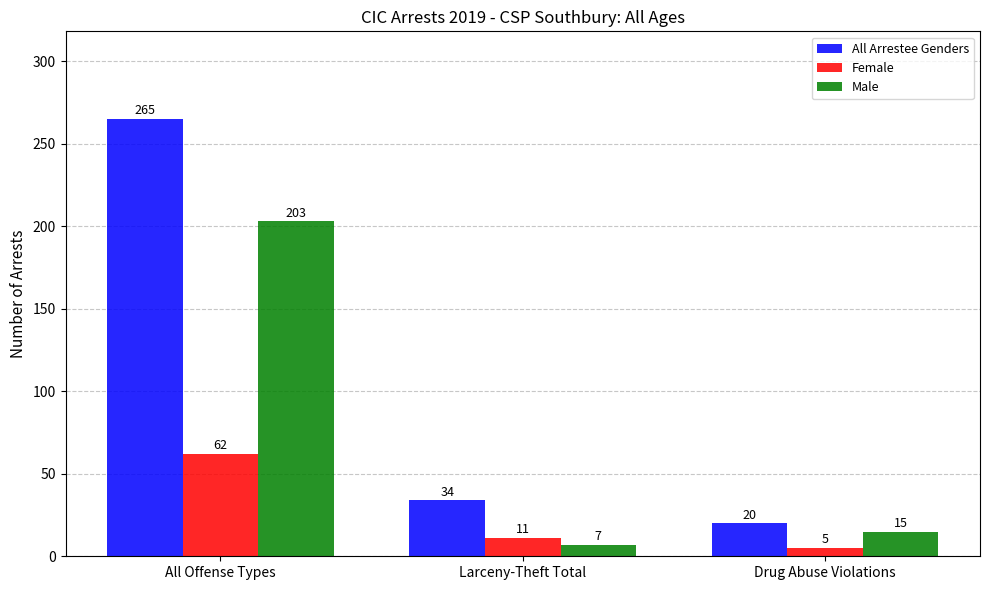

What is the difference between the maximum and second lowest values in the Male series?

188